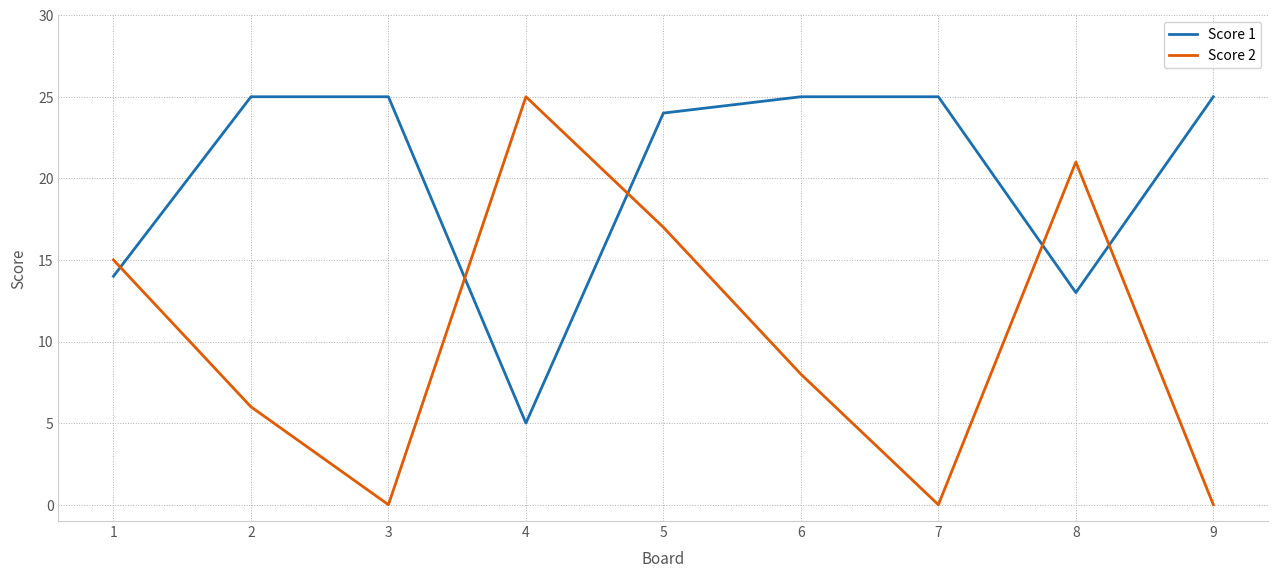

Reading right to left, extract all data points from this chart.

Score 1: 9=25	8=13	7=25	6=25	5=24	4=5	3=25	2=25	1=14
Score 2: 9=0	8=21	7=0	6=8	5=17	4=25	3=0	2=6	1=15